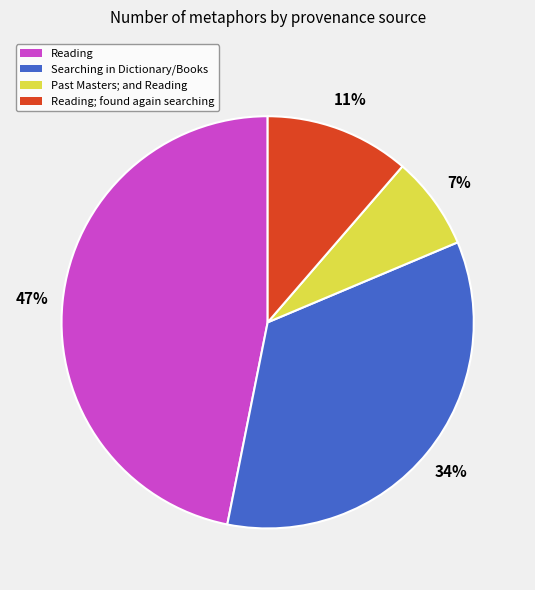

The Reading slice represents 53% of the pie. True or false?

False